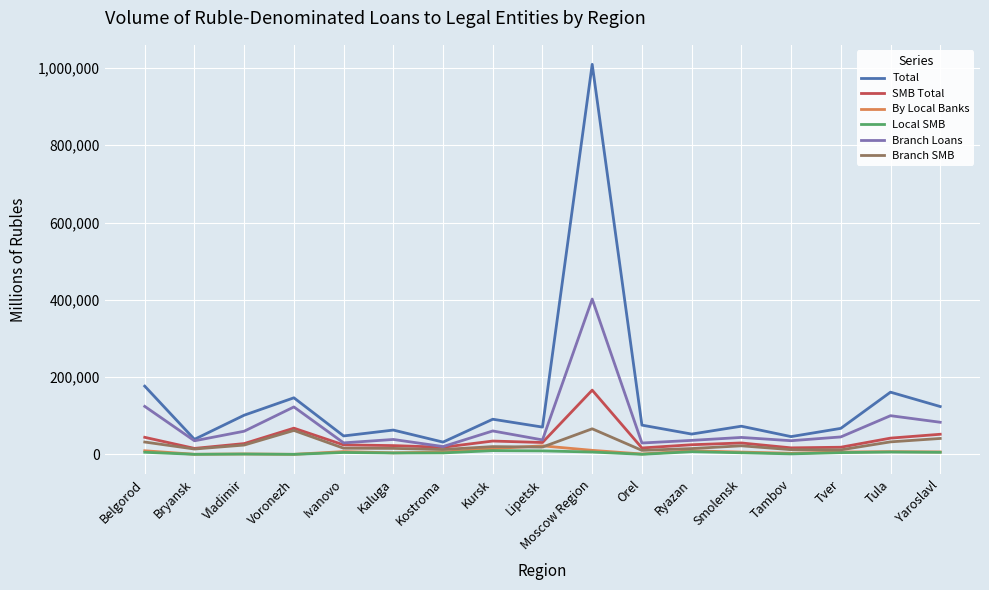

In Branch Loans, how many points are higher than both neighbors (excluding endpoints)?

6